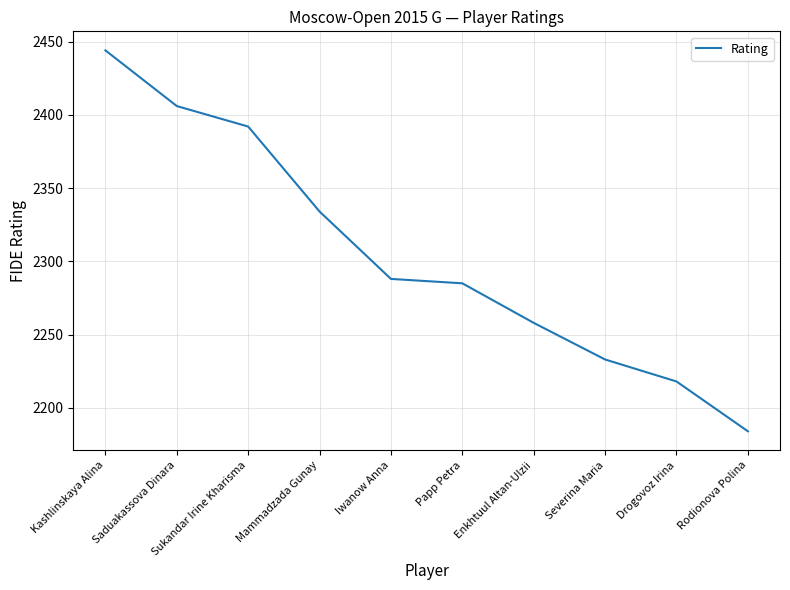

Where does the data first go above 2288?

Kashlinskaya Alina